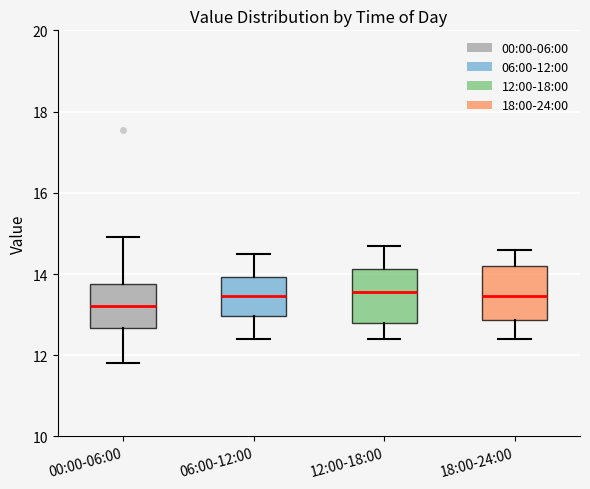

Where does the median line of the box for 00:00-06:00 sit on the y-axis? The values are not printed on the chart, so give them approximately, as read against the axis.

13.2